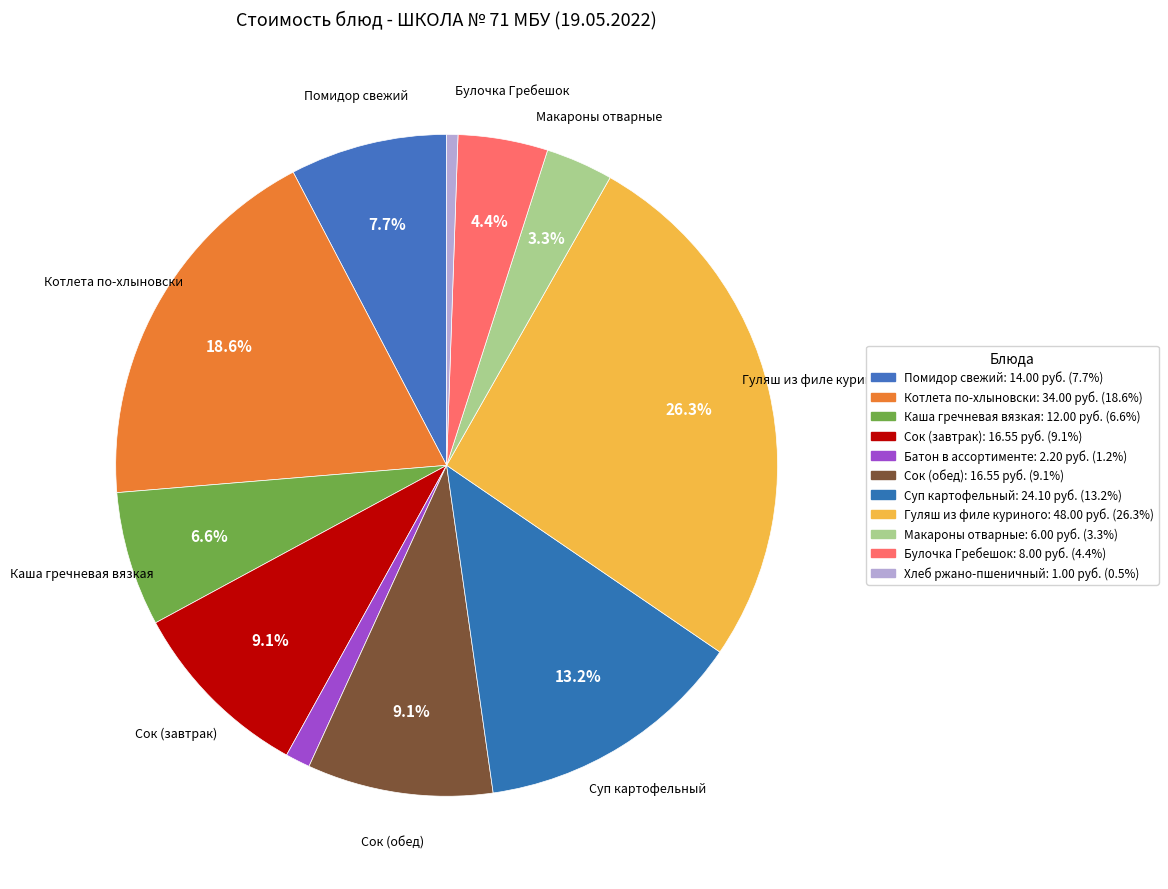

How many slices are in this pie chart?

11